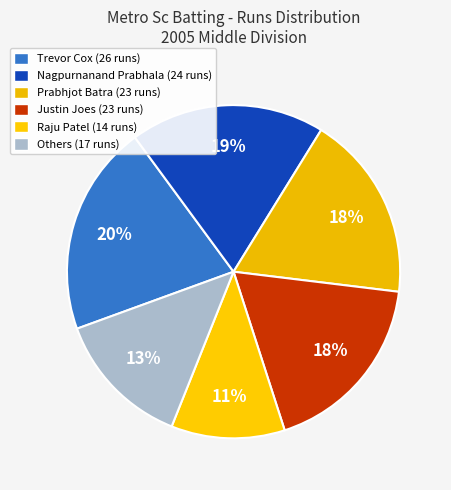

Which slice is the largest?

Trevor Cox